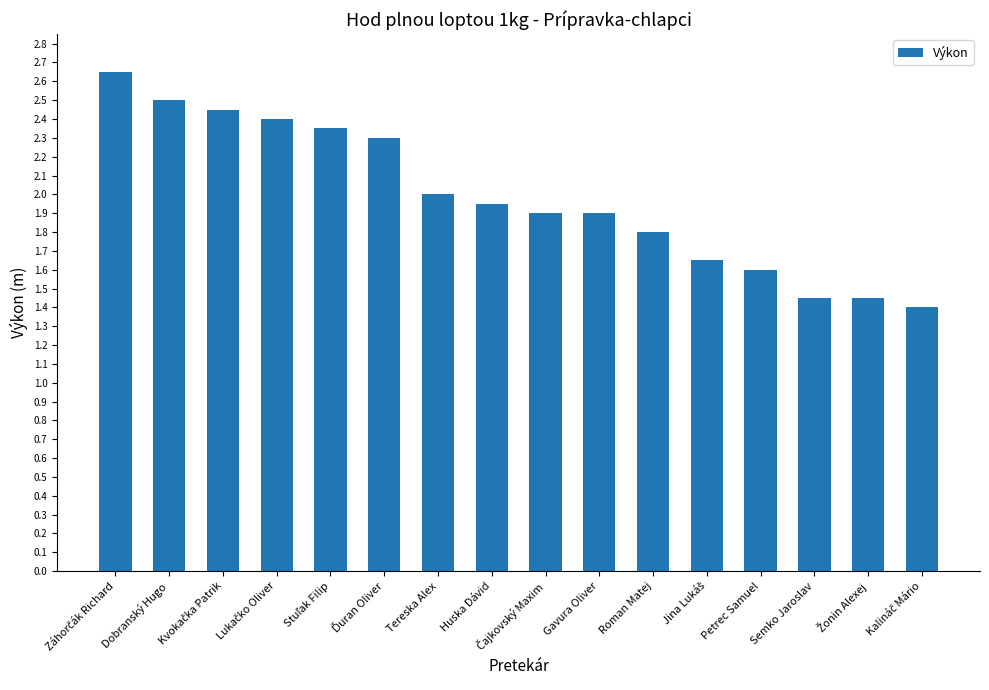

The value at Tereska Alex is 2.8. True or false?

False